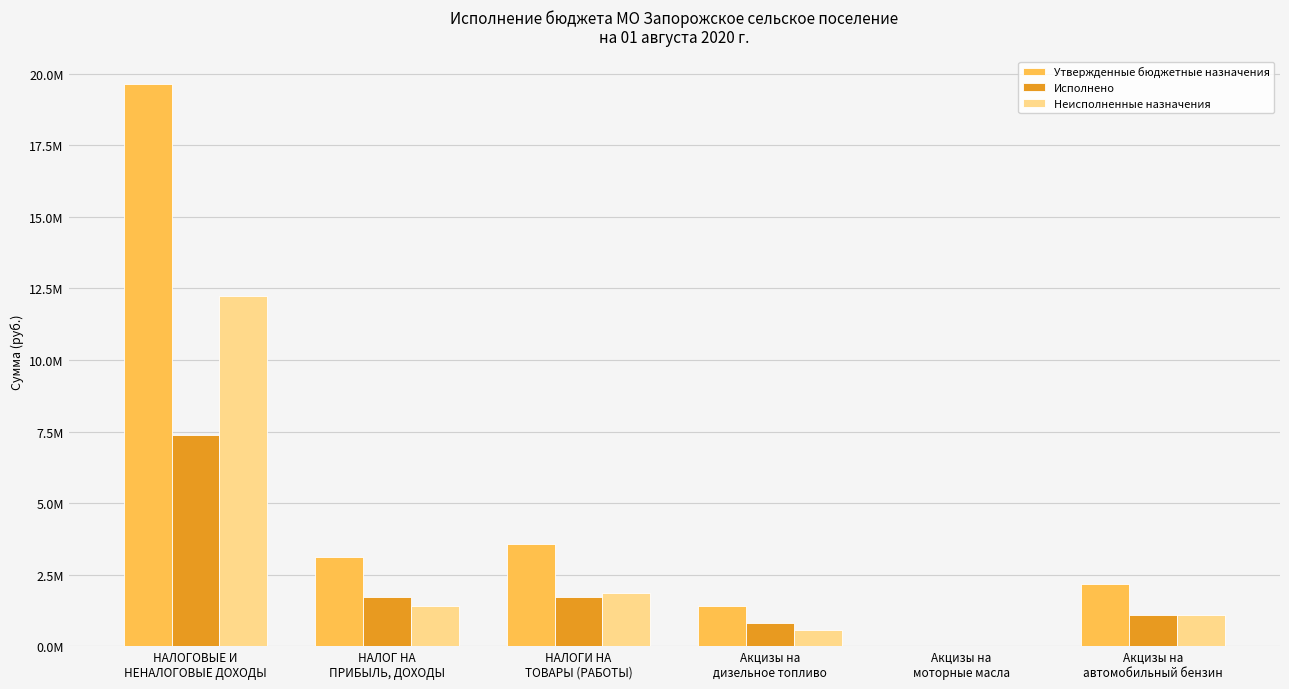

What is the difference between the second highest and minimum values in the Неисполненные назначения series?

1832769.8